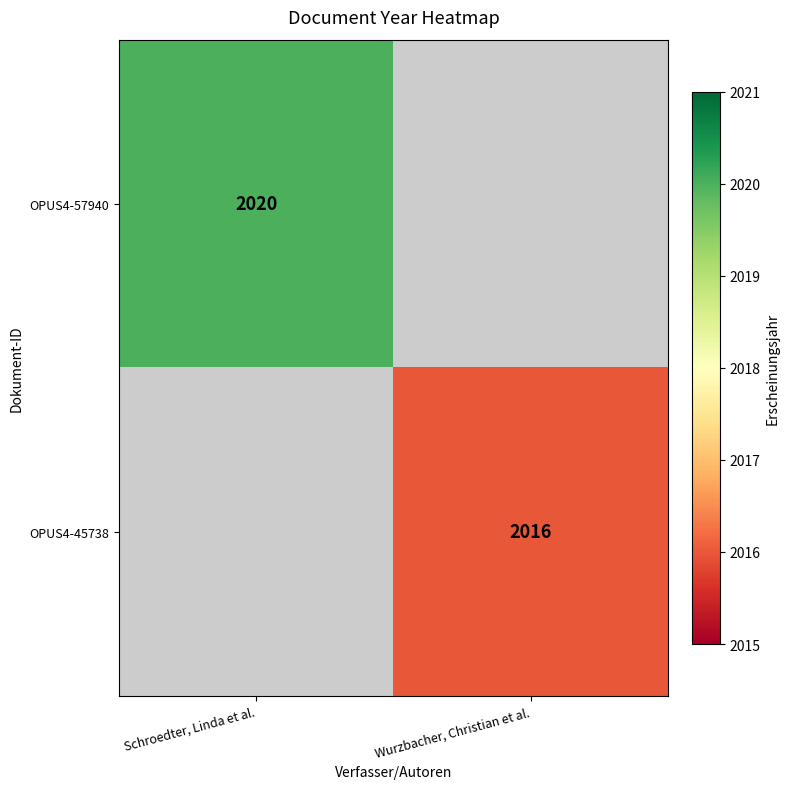

Is the value of OPUS4-57940 at Schroedter, Linda et al. greater than the value of OPUS4-45738 at Wurzbacher, Christian et al.?

Yes